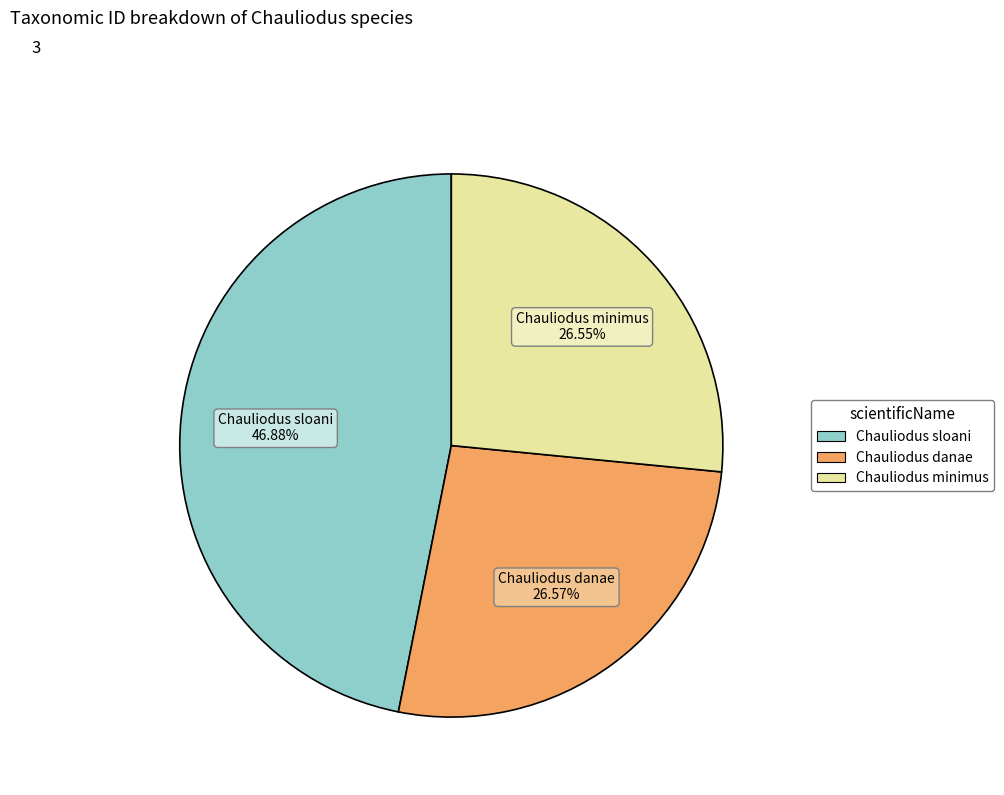

What percentage do Chauliodus danae and Chauliodus minimus together represent?

53.1%